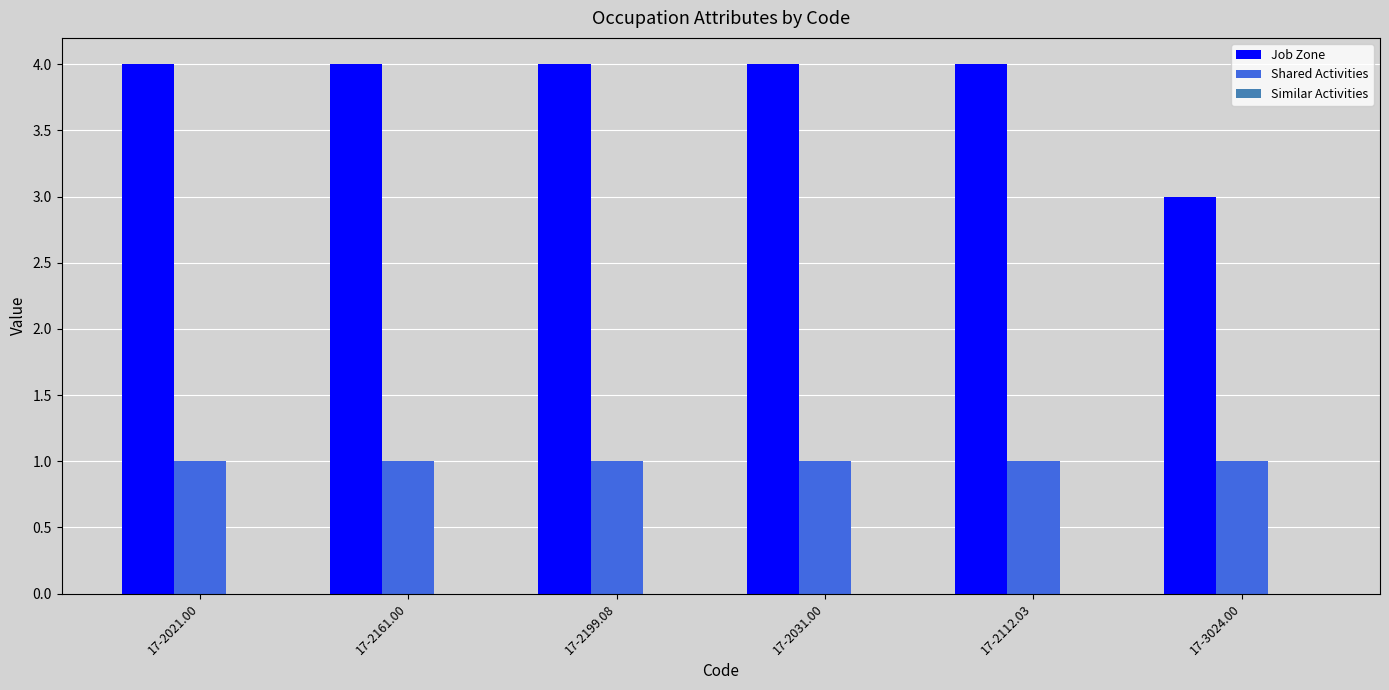

What is the label of the 1st bar from the right?

17-3024.00